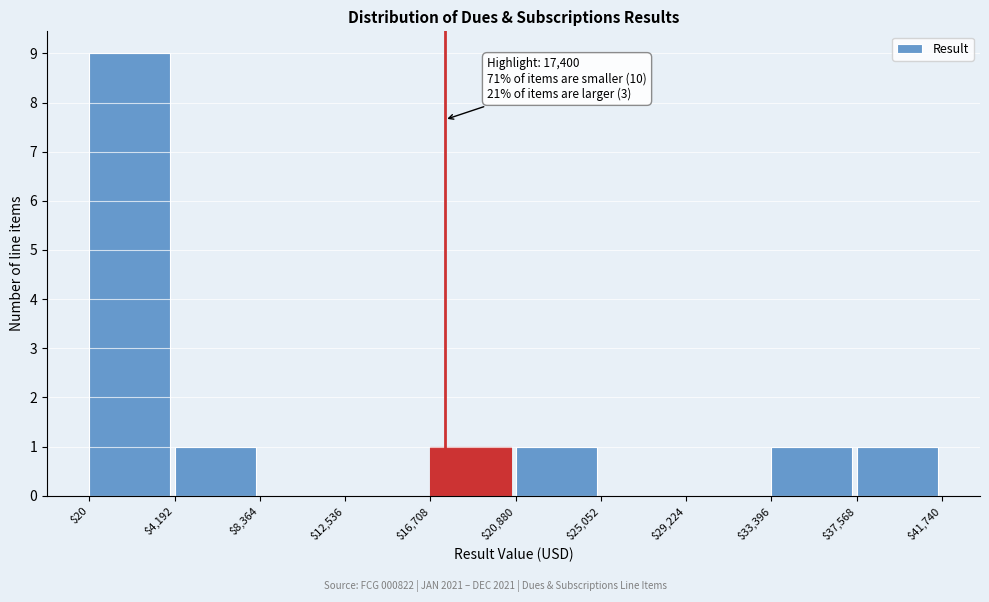

Over which range of the x-axis is the bar tallest?

$20 to $4,192